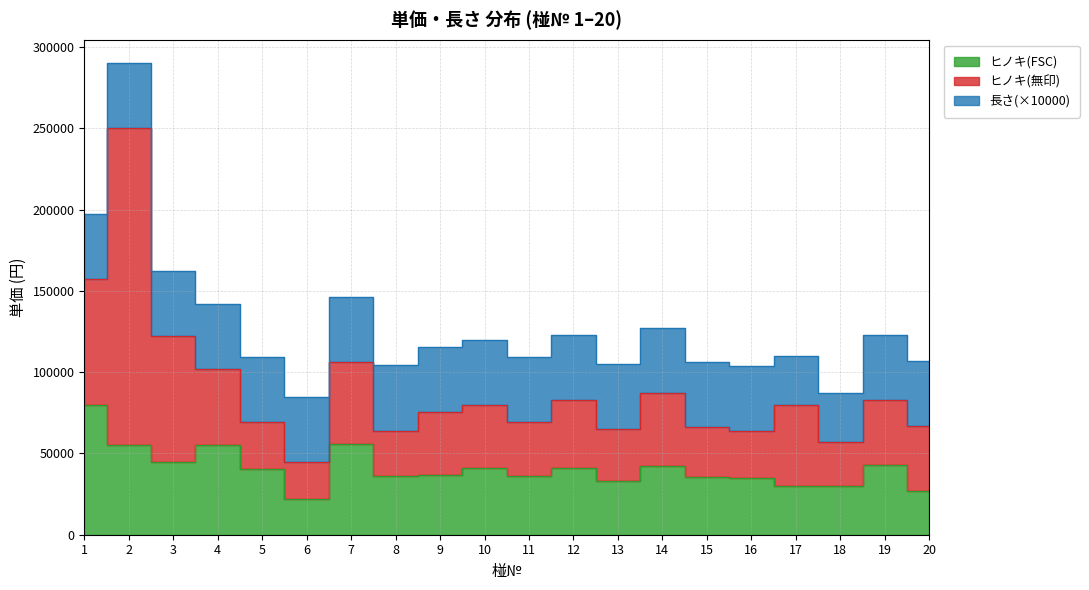

What are all the series names shown in the legend?

ヒノキ(FSC), ヒノキ(無印), 長さ(×10000)